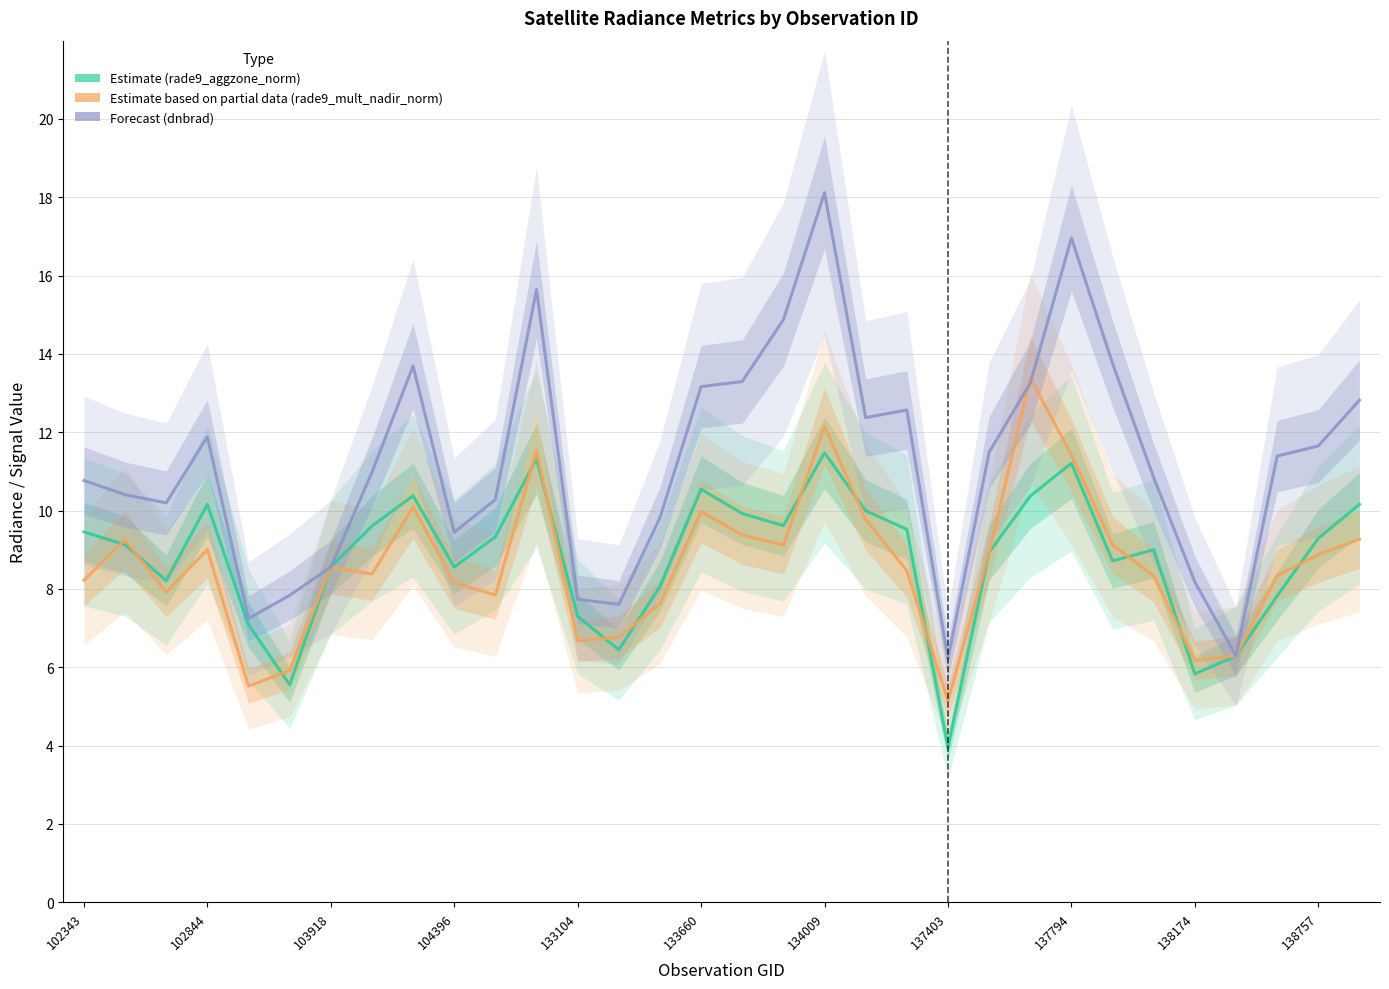

Where is Estimate (rade9_aggzone_norm) nearest to the value 7?

133104